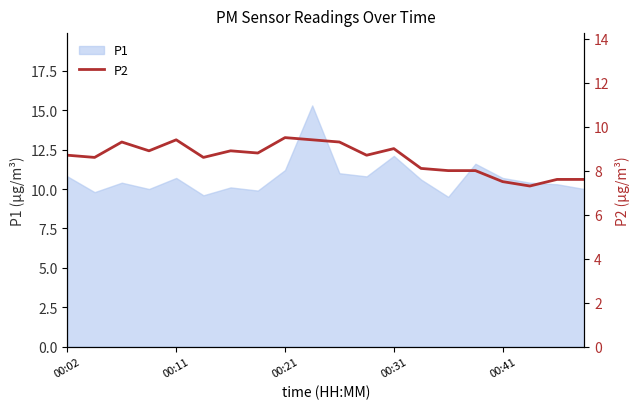

What is the minimum value for P1?

9.5